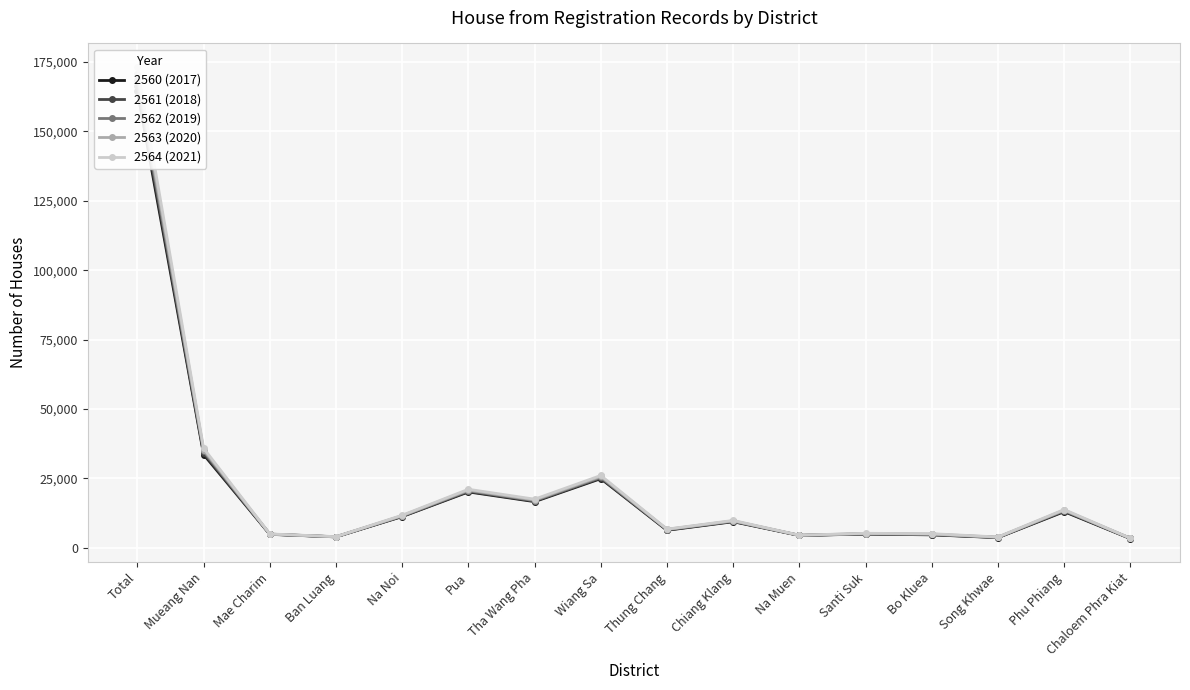

What are all the series names shown in the legend?

2560 (2017), 2561 (2018), 2562 (2019), 2563 (2020), 2564 (2021)